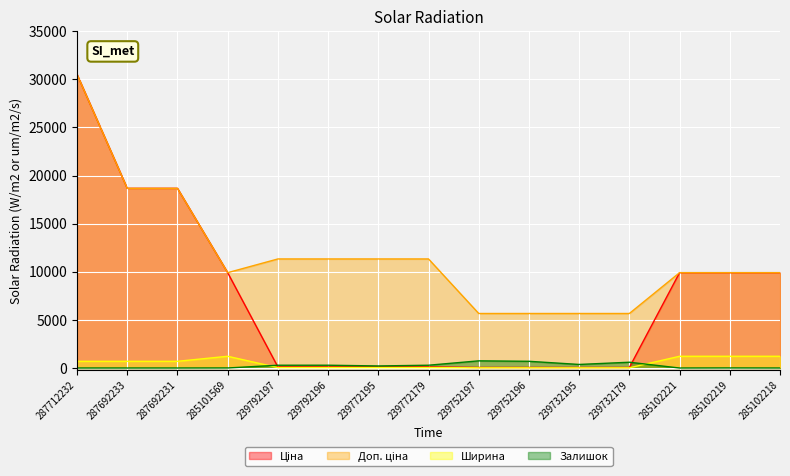

True or false: Ціна has a value of 33.4 at 239752197.

False